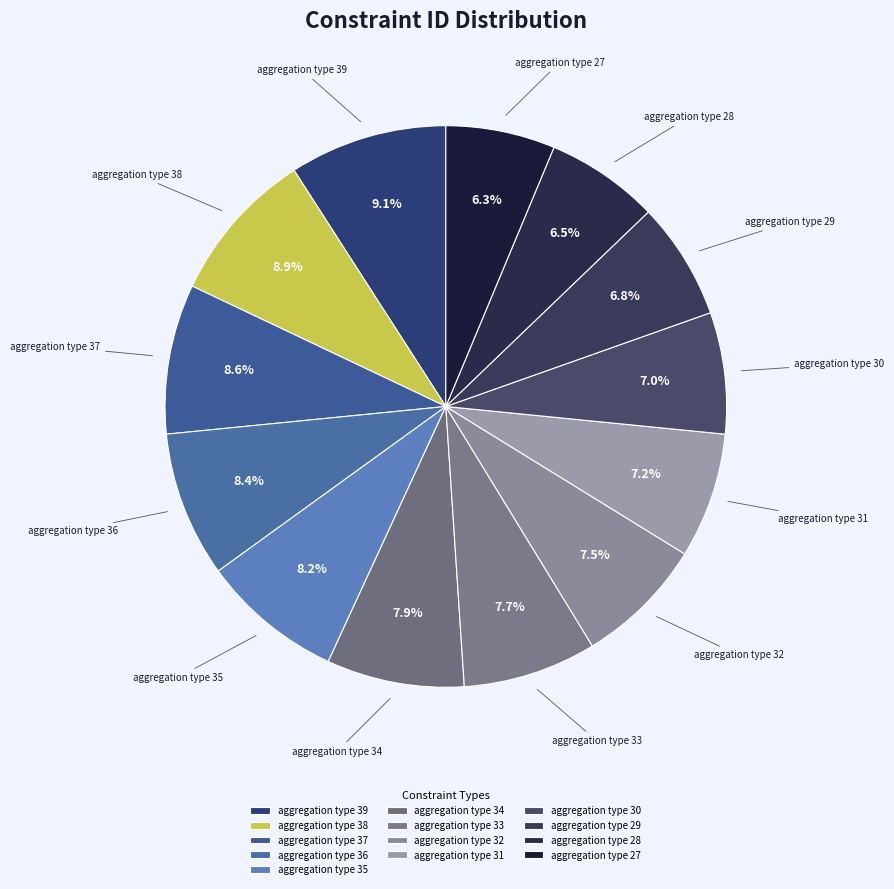

To the nearest percent, what is the average slice percentage?

8%